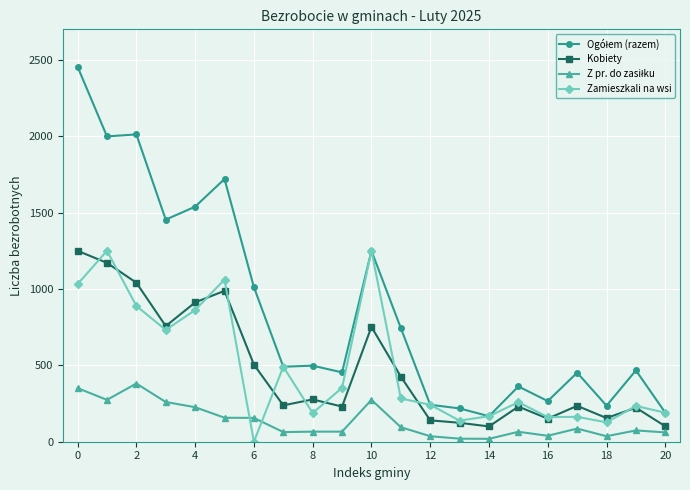

Count the number of categories in the chart.

21